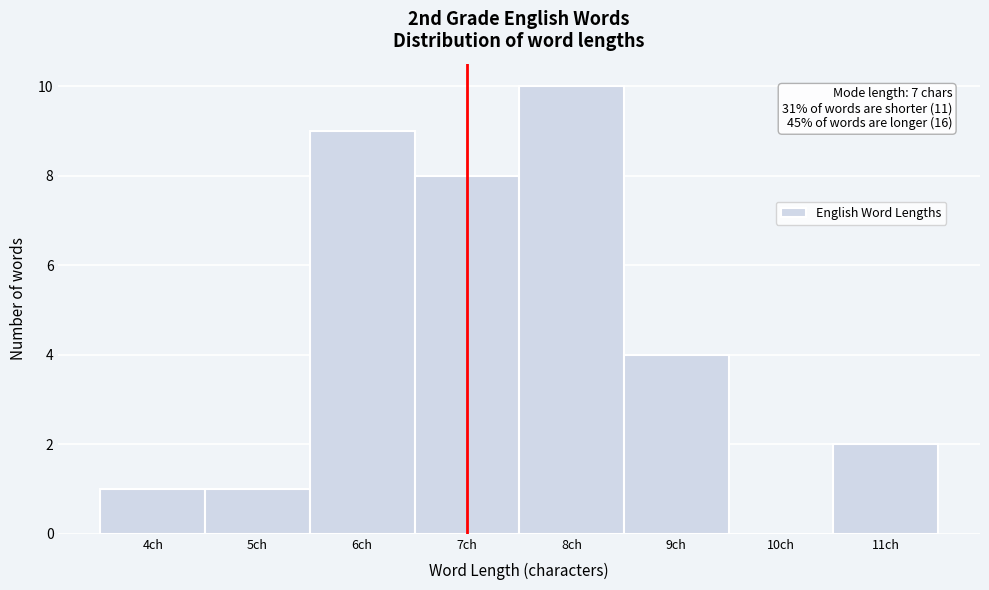

Over which range of the x-axis is the bar tallest?

7.5 to 8.5